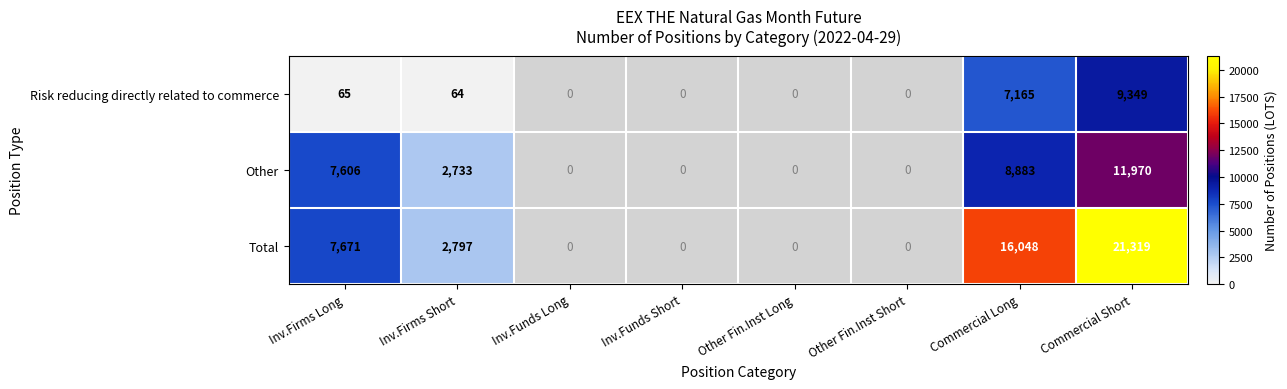

What is the maximum value shown in the chart?

21319.0